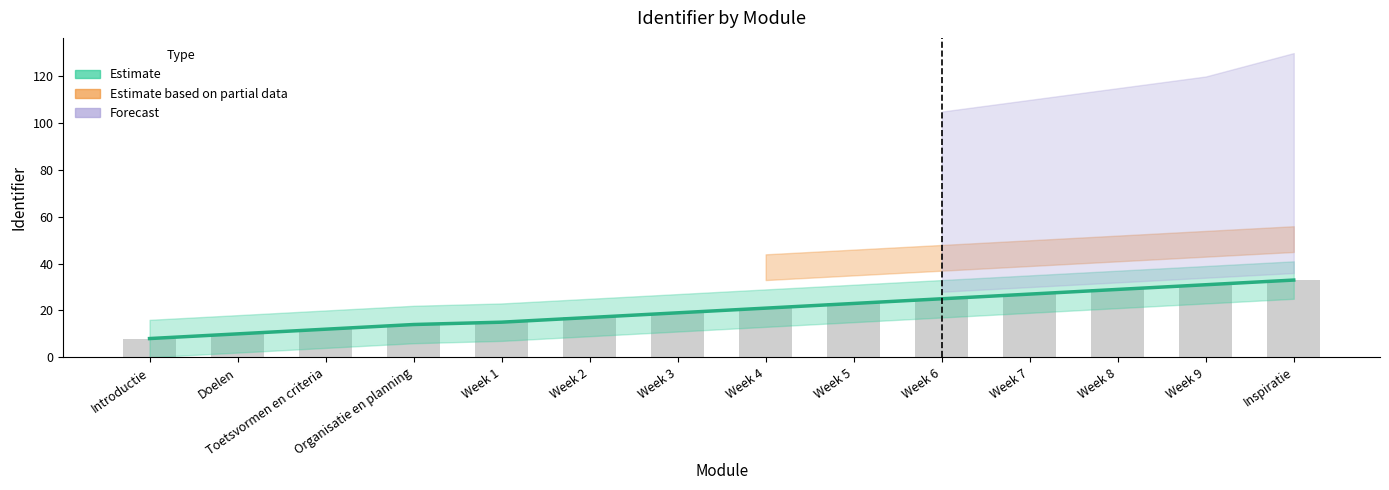

At which label is Identifier (raw) closest to 20?

Week 3